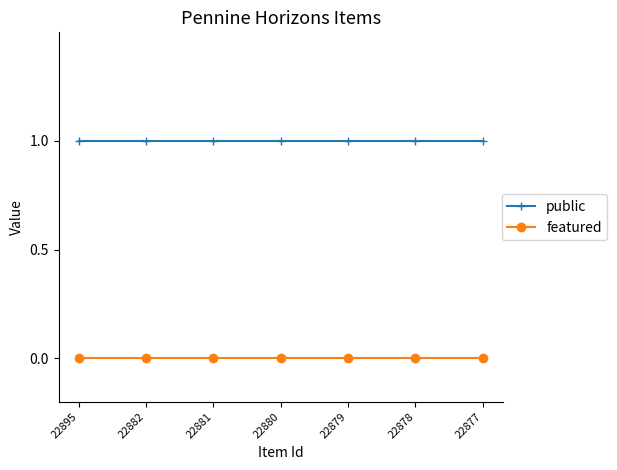

What is the sum of the public values at 22878 and 22879?

2